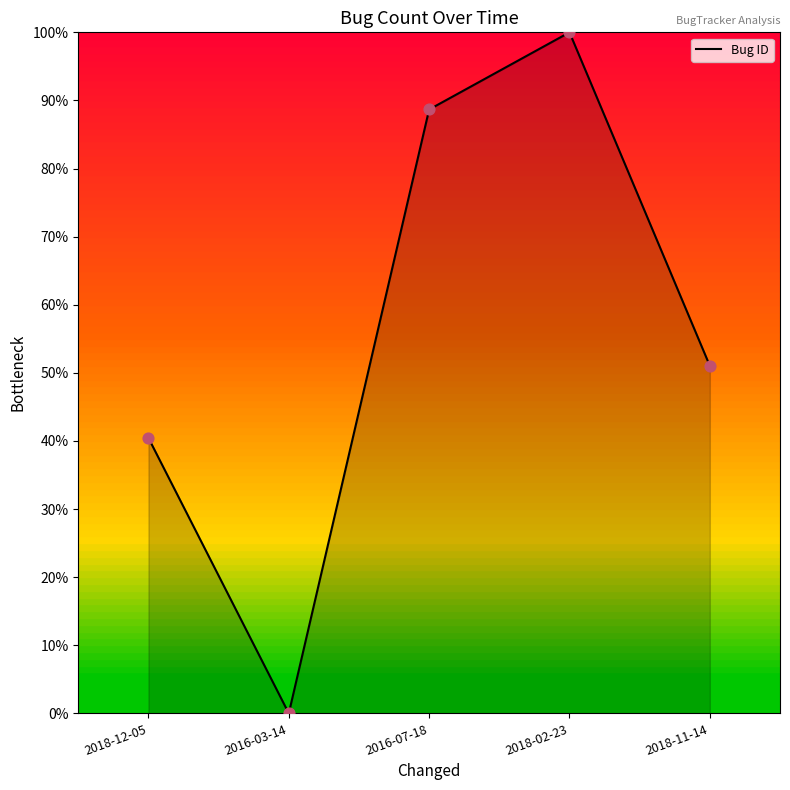

What is the change in value from 2018-12-05 to 2016-07-18?

+48.2